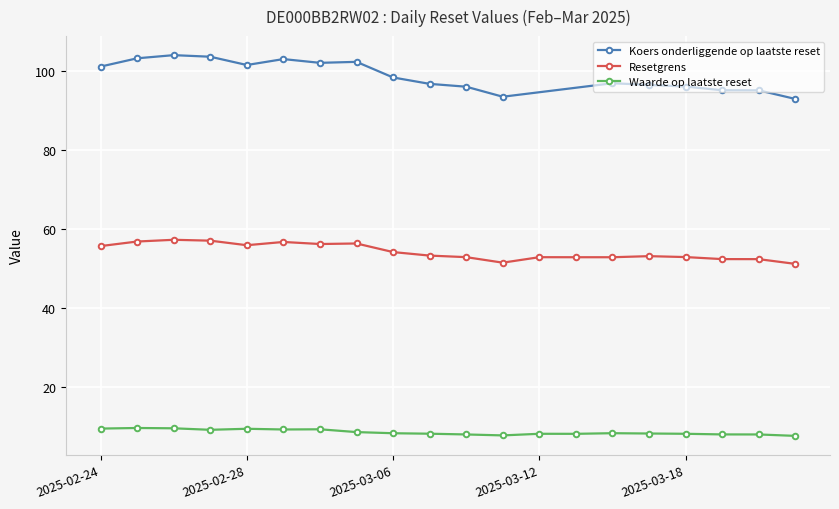

True or false: Resetgrens has more than 2 interior local peaks.

True